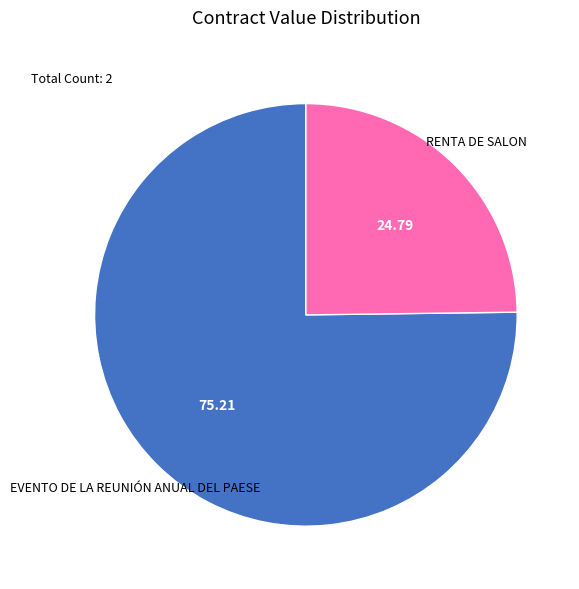

Is there any slice that represents more than half of the pie?

Yes